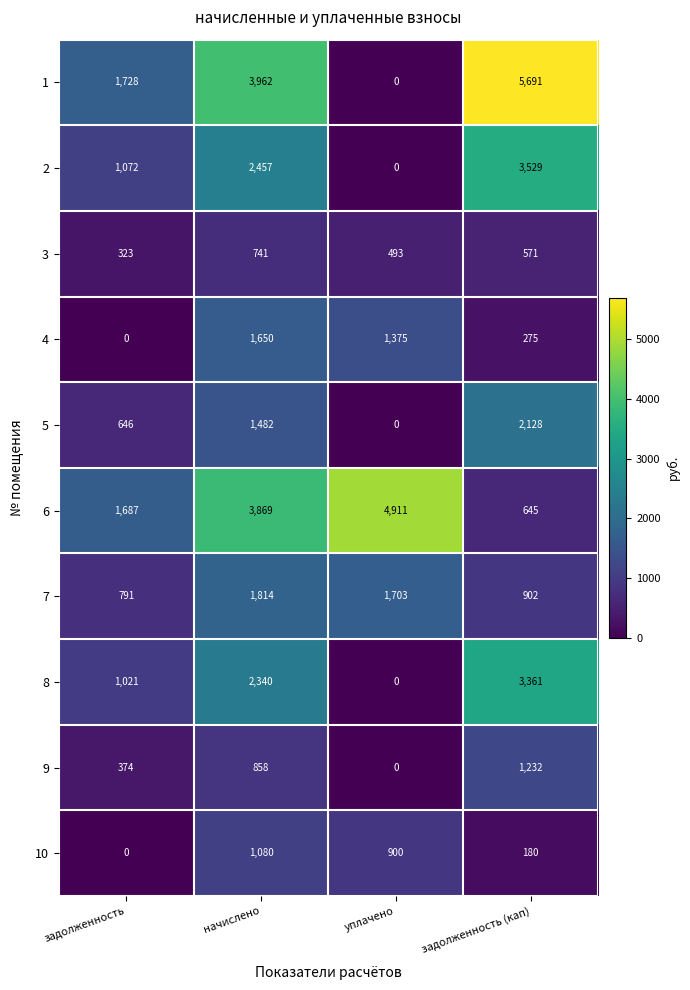

Which category has the lowest value in the 4 series?

задолженность